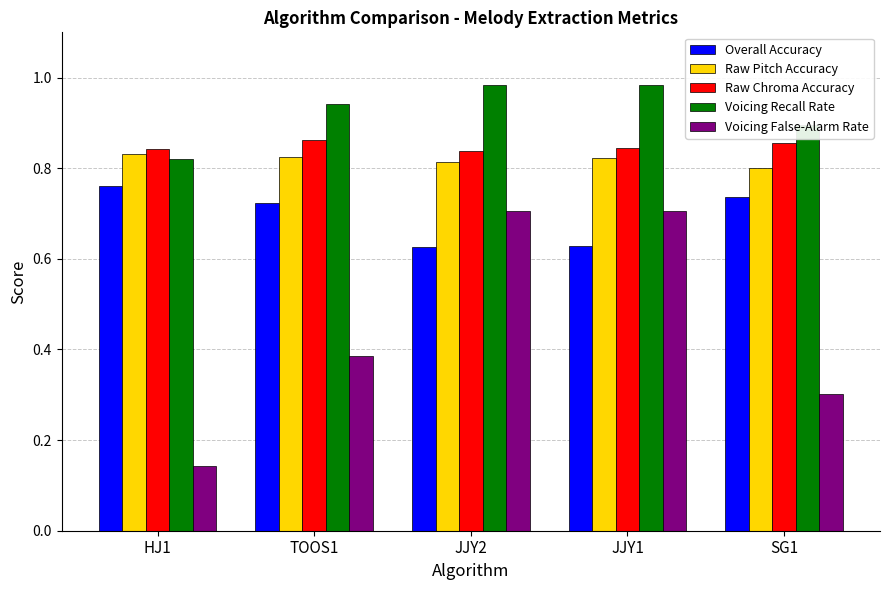

The value of Raw Pitch Accuracy at JJY2 is 0.8. True or false?

True